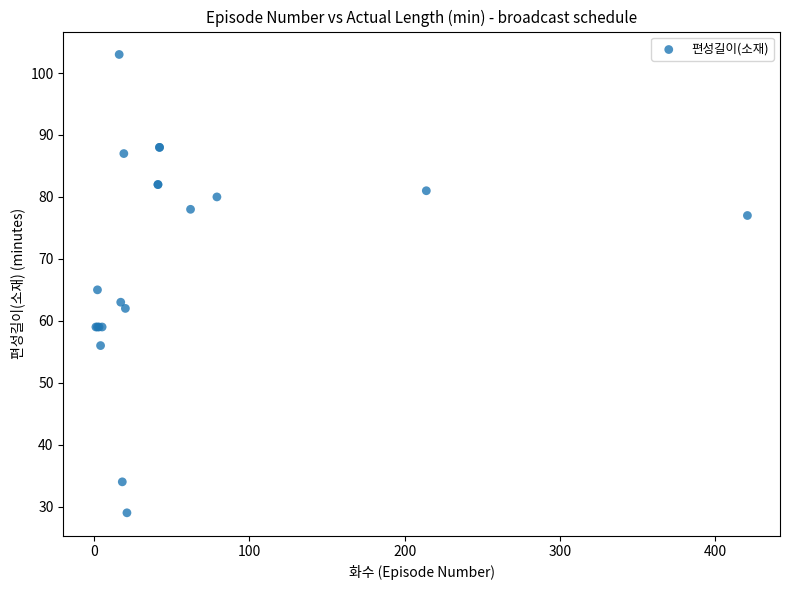

What Y value in the scatter plot is closest to 66?

65